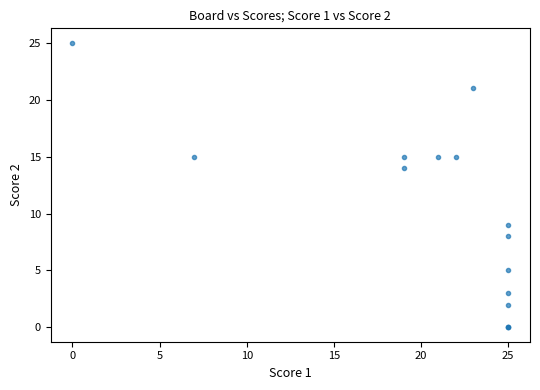

What Y value in the scatter plot is closest to 12?

14